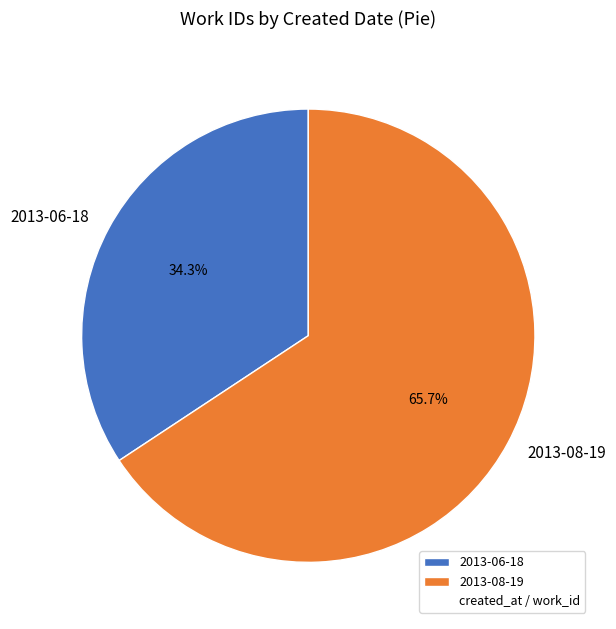

Which category has the smallest portion of the pie?

2013-06-18